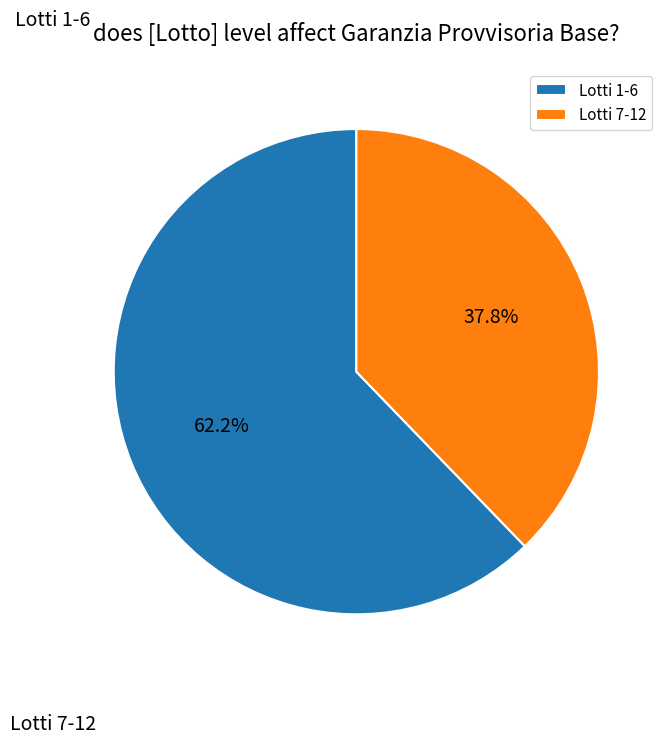

What is the ratio of the value at Lotti 1-6 to the value at Lotti 7-12?

1.6